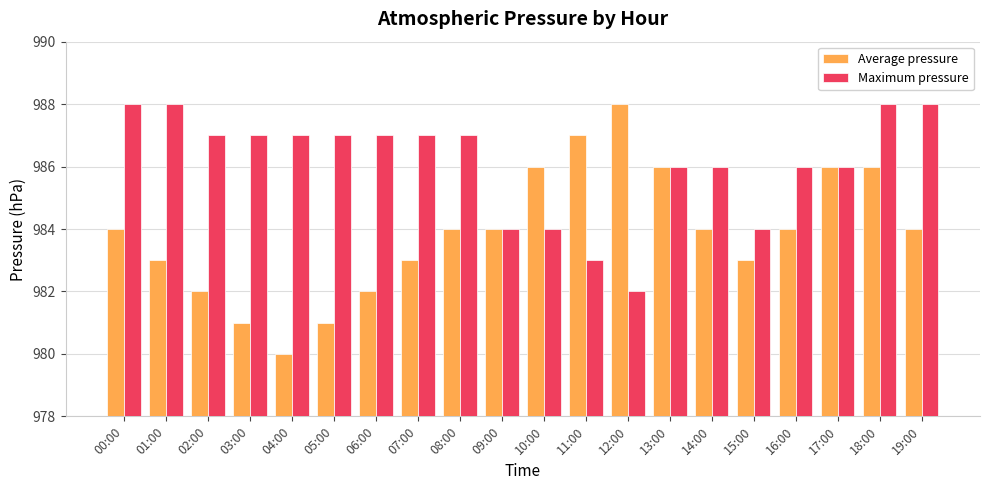

The value of Average pressure at 13:00 is 410. True or false?

False